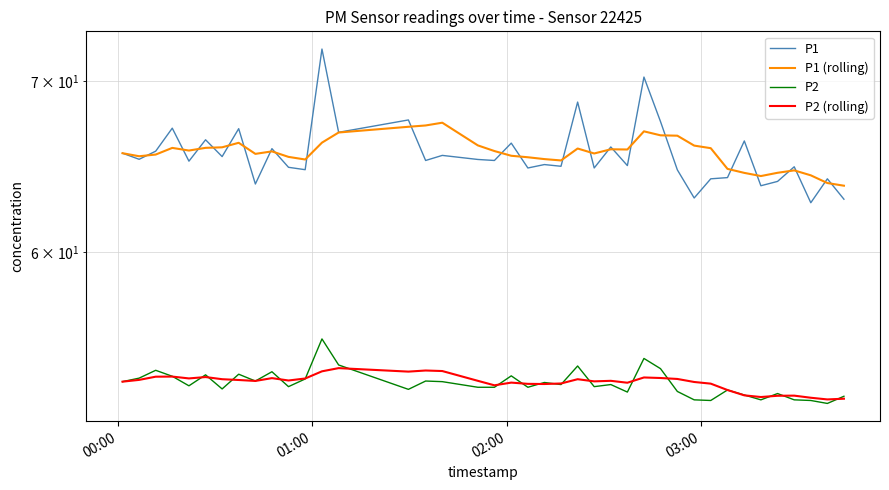

True or false: P2 (rolling) and P1 (rolling) cross at least once.

False